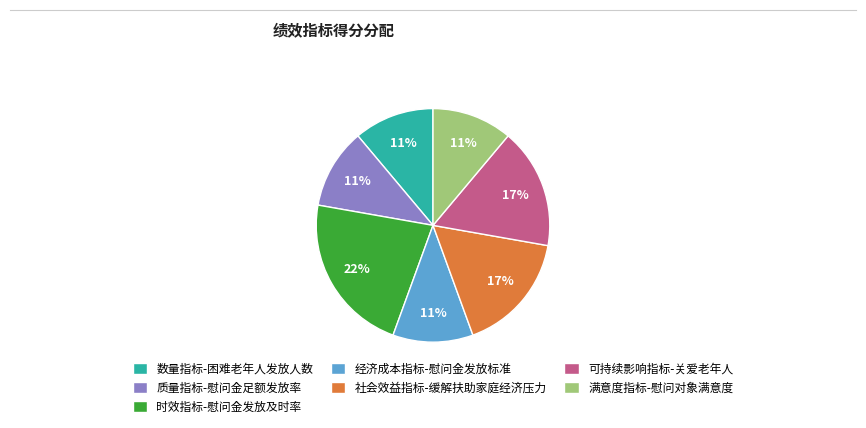

Do 可持续影响指标-关爱老年人 and 满意度指标-慰问对象满意度 together represent more than half of the pie?

No